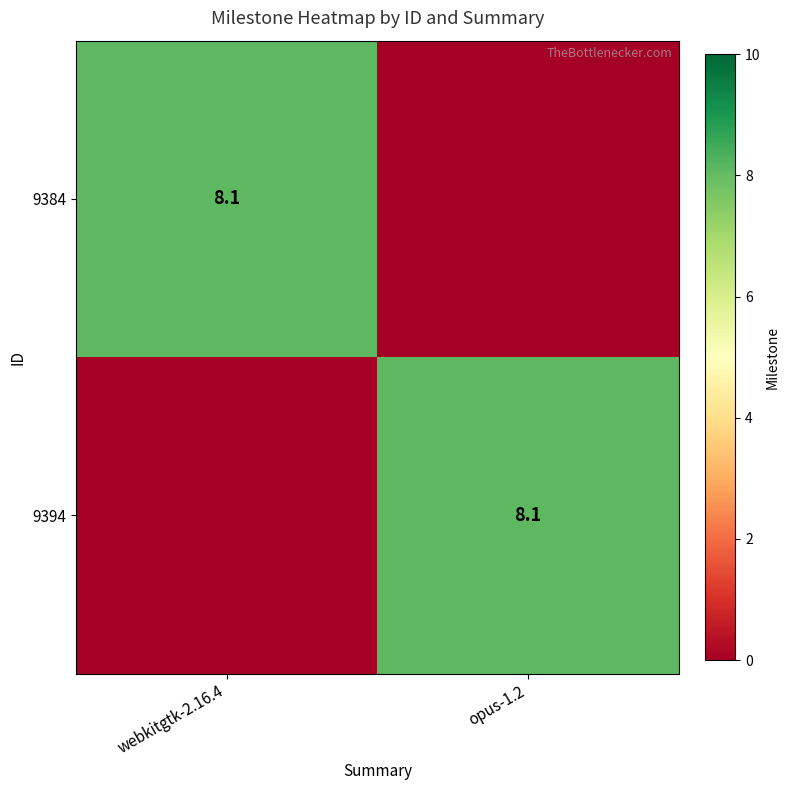

True or false: 9384 has a value of 12.0 at webkitgtk-2.16.4.

False